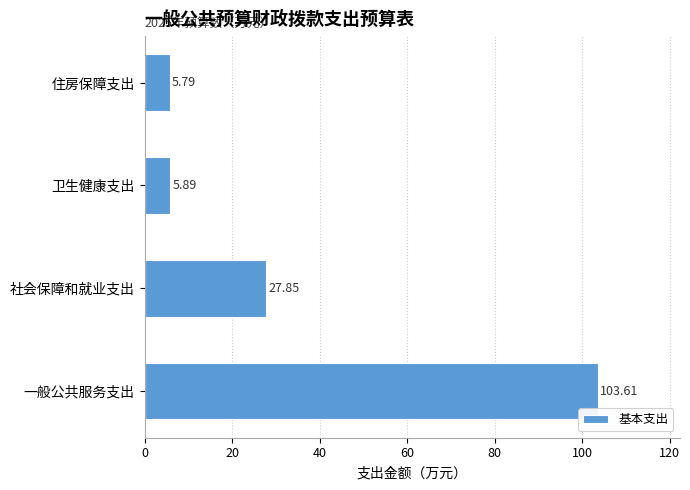

Which label corresponds to the smallest value in the chart?

住房保障支出